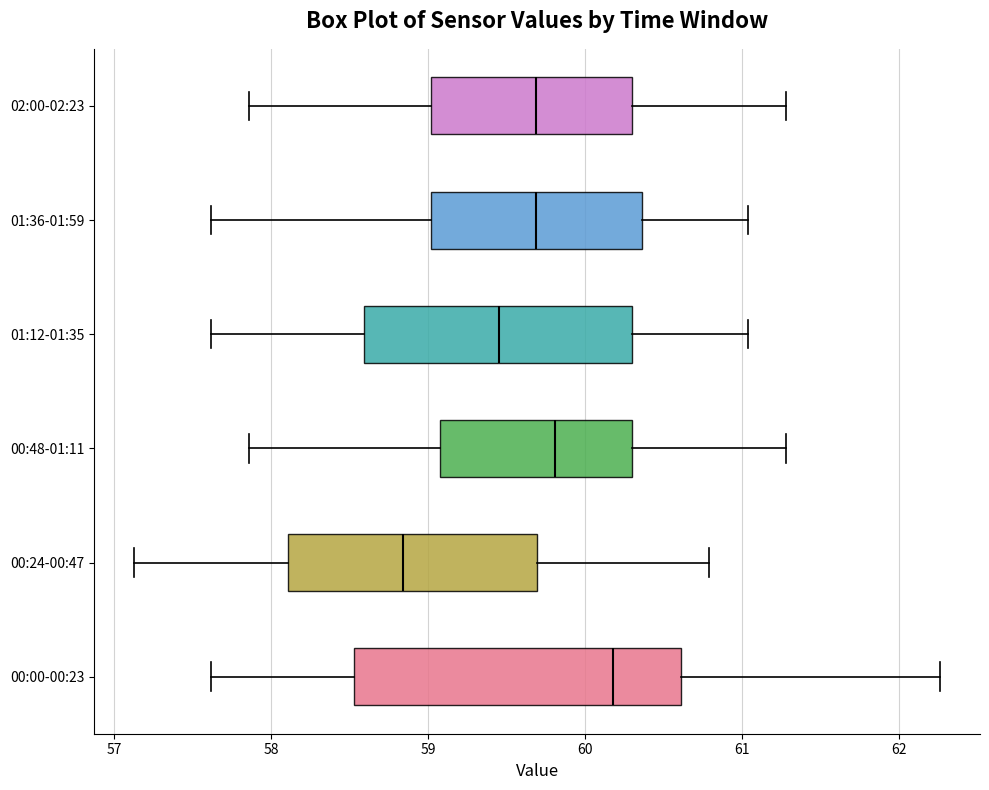

Where does the right whisker of the box for 01:36-01:59 end on the x-axis? The values are not printed on the chart, so give them approximately, as read against the axis.

61.0